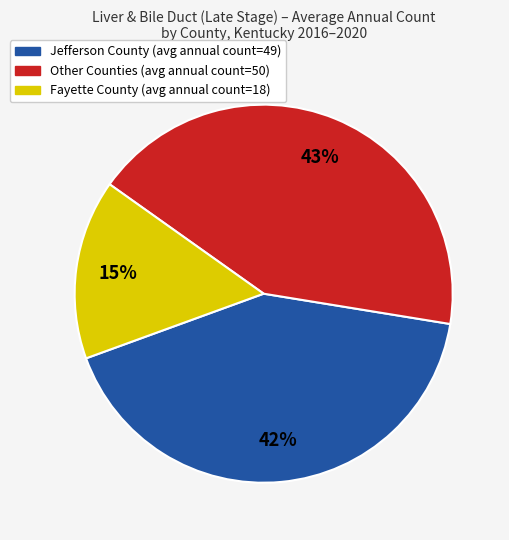

To the nearest percent, what is the average slice percentage?

33%